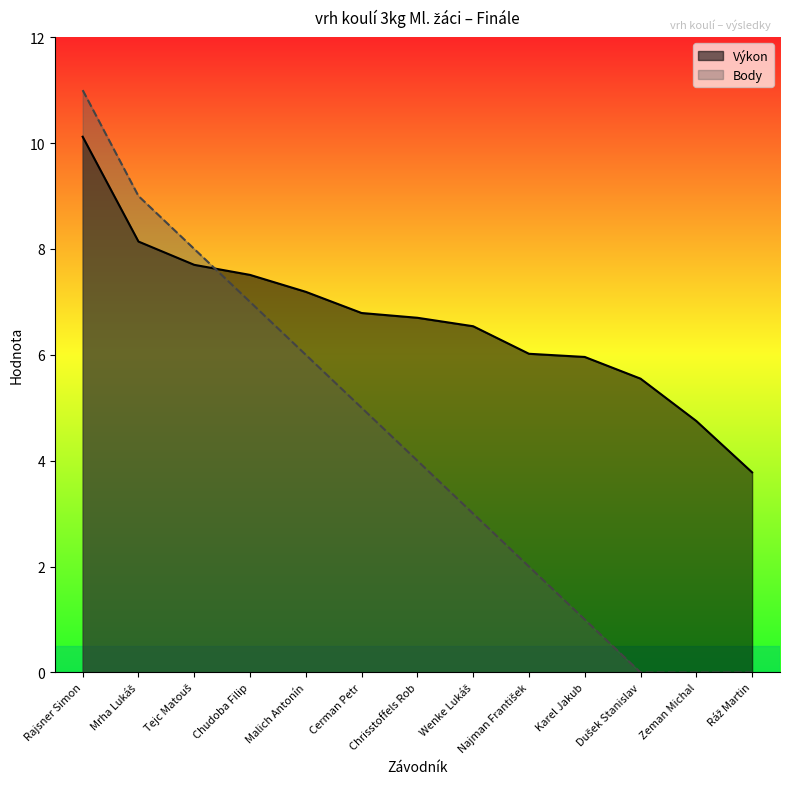

Reading right to left, what are all the values shown in this chart?

Výkon: Ráž Martin=3.8	Zeman Michal=4.8	Dušek Stanislav=5.5	Karel Jakub=6.0	Najman František=6.0	Wenke Lukáš=6.5	Chrisstoffels Rob=6.7	Cerman Petr=6.8	Malich Antonín=7.2	Chudoba Filip=7.5	Tejc Matouš=7.7	Mrha Lukáš=8.1	Rajsner Simon=10.1
Body: Ráž Martin=0.0	Zeman Michal=0.0	Dušek Stanislav=0.0	Karel Jakub=1.0	Najman František=2.0	Wenke Lukáš=3.0	Chrisstoffels Rob=4.0	Cerman Petr=5.0	Malich Antonín=6.0	Chudoba Filip=7.0	Tejc Matouš=8.0	Mrha Lukáš=9.0	Rajsner Simon=11.0